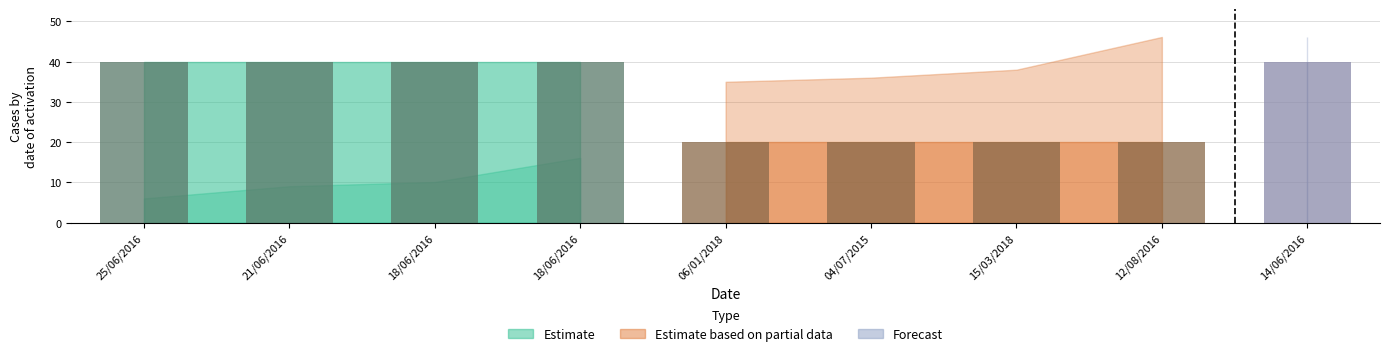

List the labels in order of value, smallest first.

06/01/2018, 04/07/2015, 15/03/2018, 12/08/2016, 25/06/2016, 21/06/2016, 18/06/2016, 18/06/2016, 14/06/2016